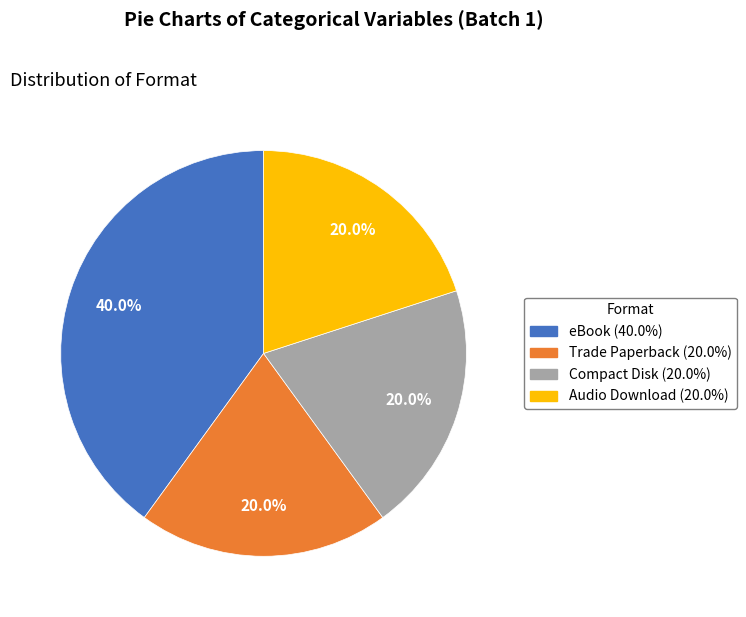

How many segments does this pie chart have?

4